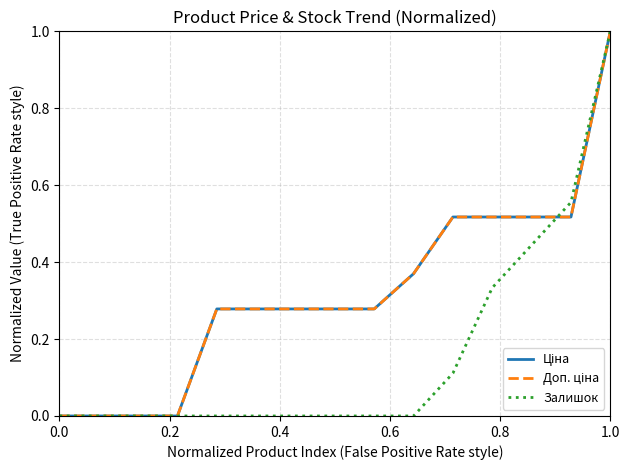

Reading right to left, list all the values displayed in this chart.

Ціна: 1.0	0.5	0.5	0.5	0.5	0.4	0.3	0.3	0.3	0.3	0.3	0.0	0.0	0.0	0.0
Доп. ціна: 1.0	0.5	0.5	0.5	0.5	0.4	0.3	0.3	0.3	0.3	0.3	0.0	0.0	0.0	0.0
Залишок: 1.0	0.6	0.4	0.3	0.1	0.0	0.0	0.0	0.0	0.0	0.0	0.0	0.0	0.0	0.0